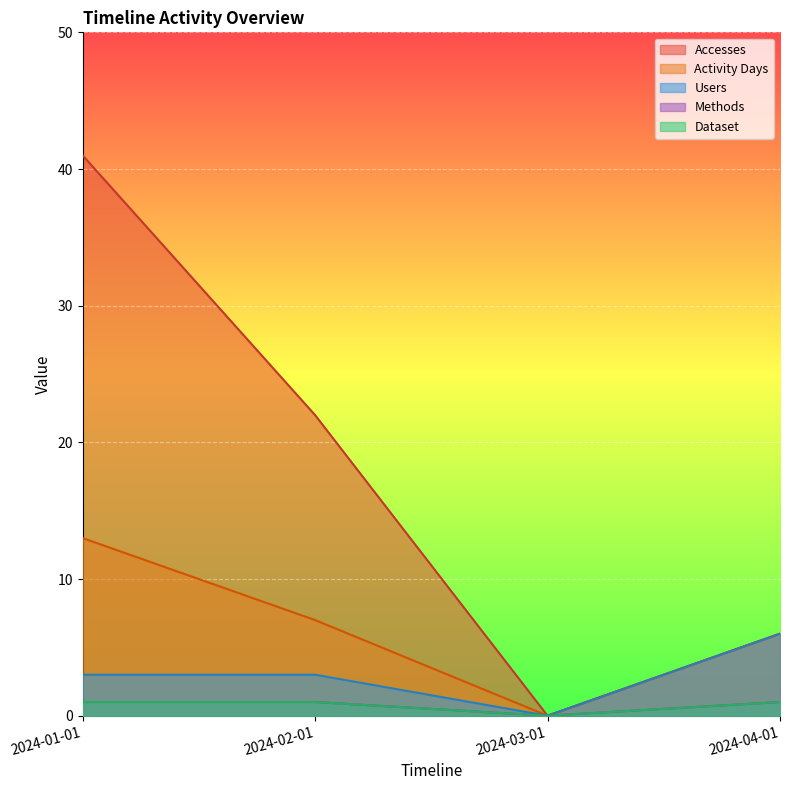

At which category is the sum across all series the highest?

2024-01-01